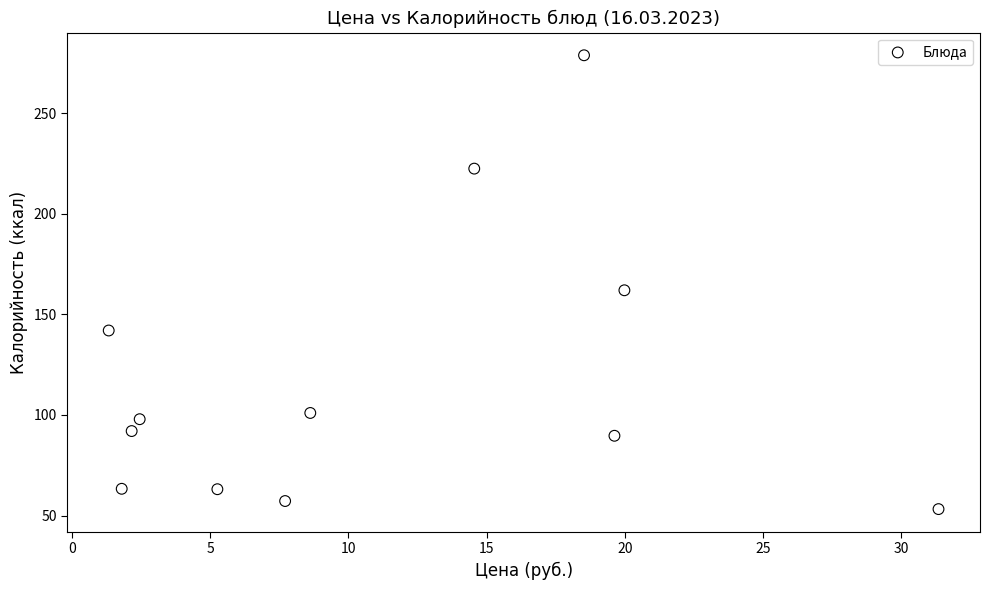

What Y value in the scatter plot is closest to 166?

162.0